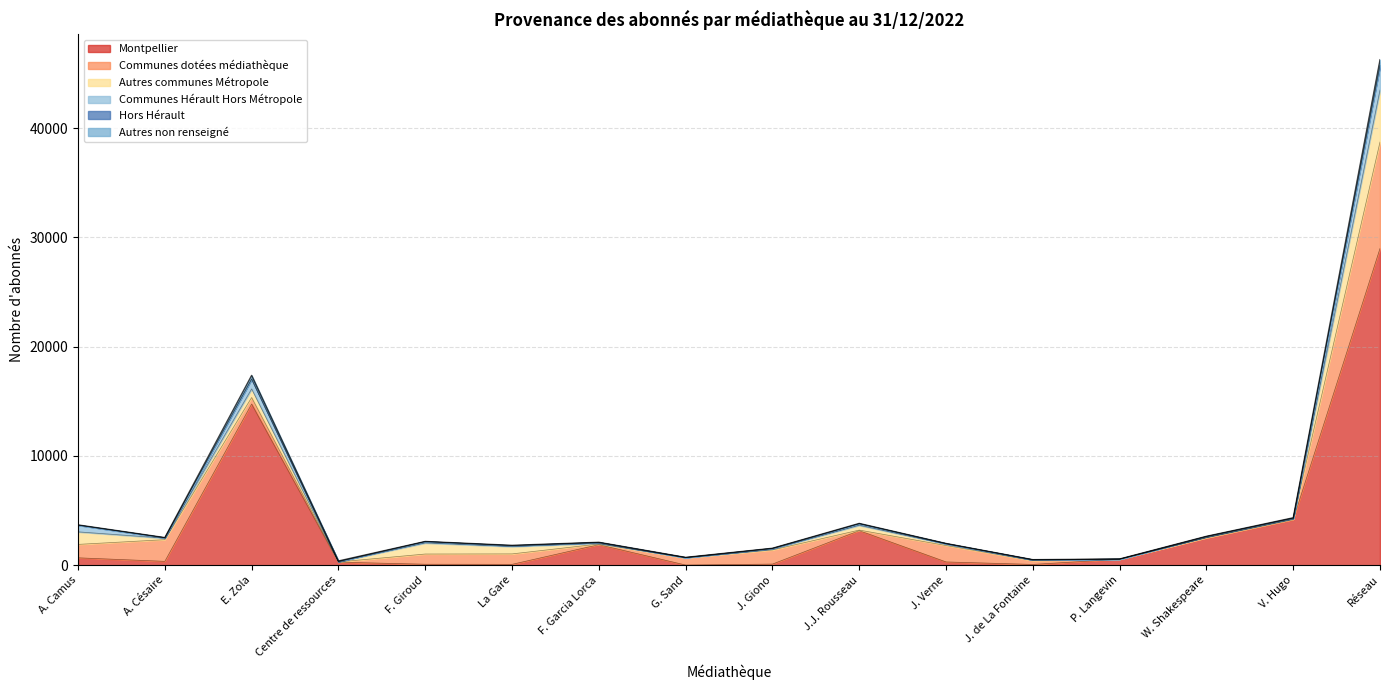

What is the minimum value for Montpellier?

15